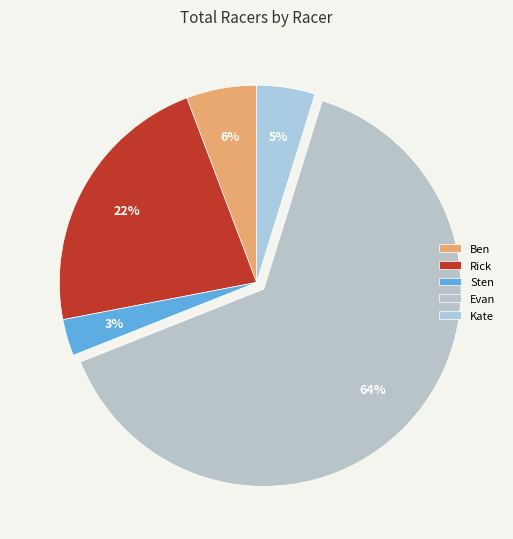

Do Ben and Kate together represent more than half of the pie?

No